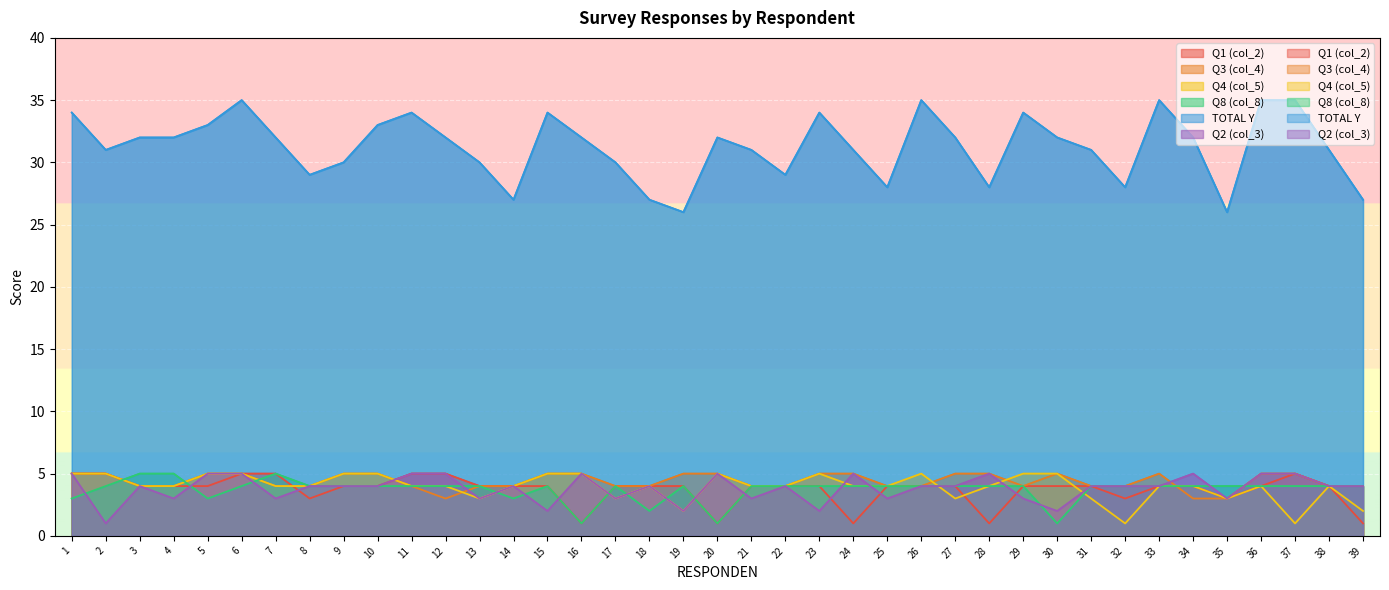

At which category is the sum across all series the highest?

6